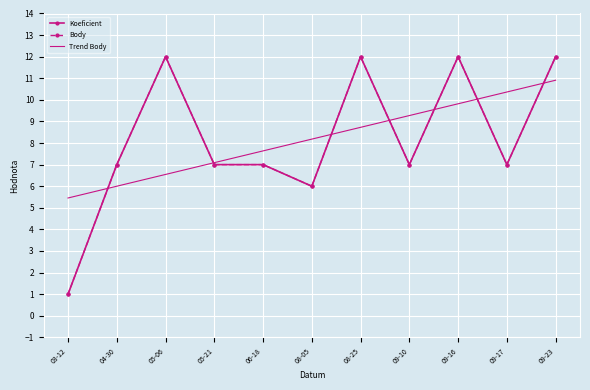

What is the spread (max minus min) of values at 09-16?

2.2